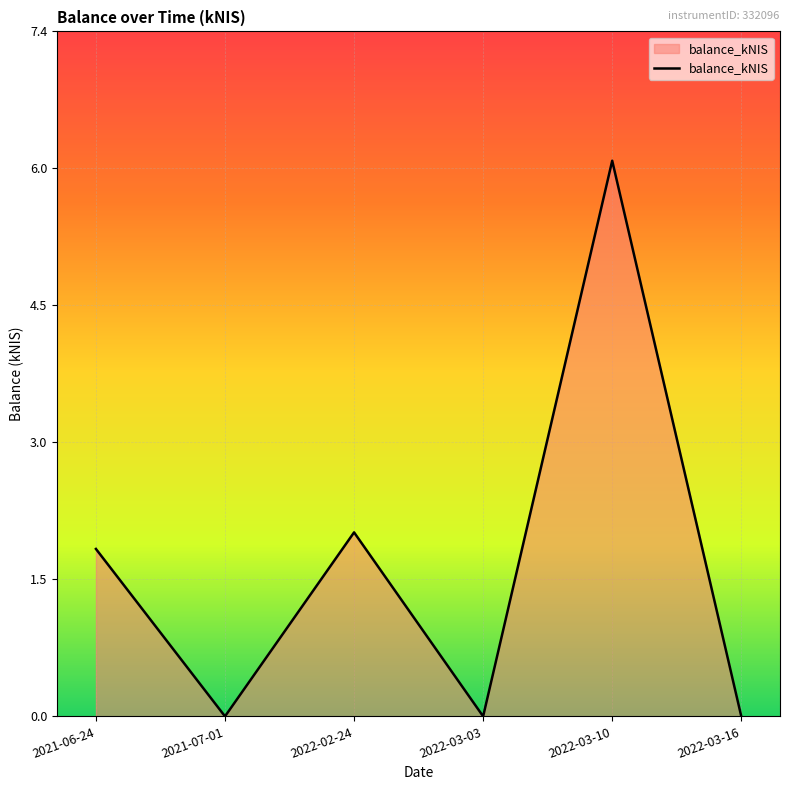

True or false: there are more than 1 points higher than both neighbors.

True